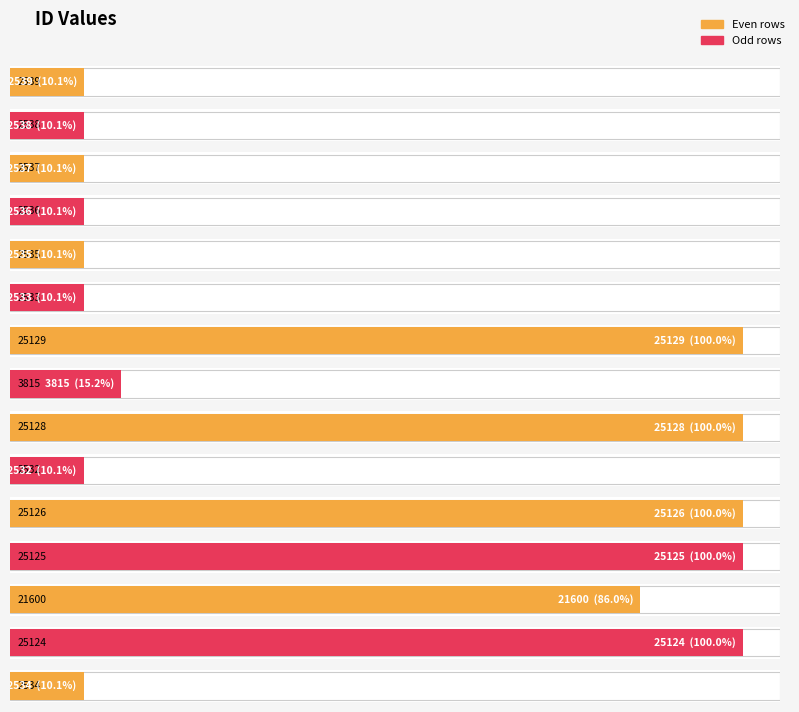

Does the chart contain any negative values?

No